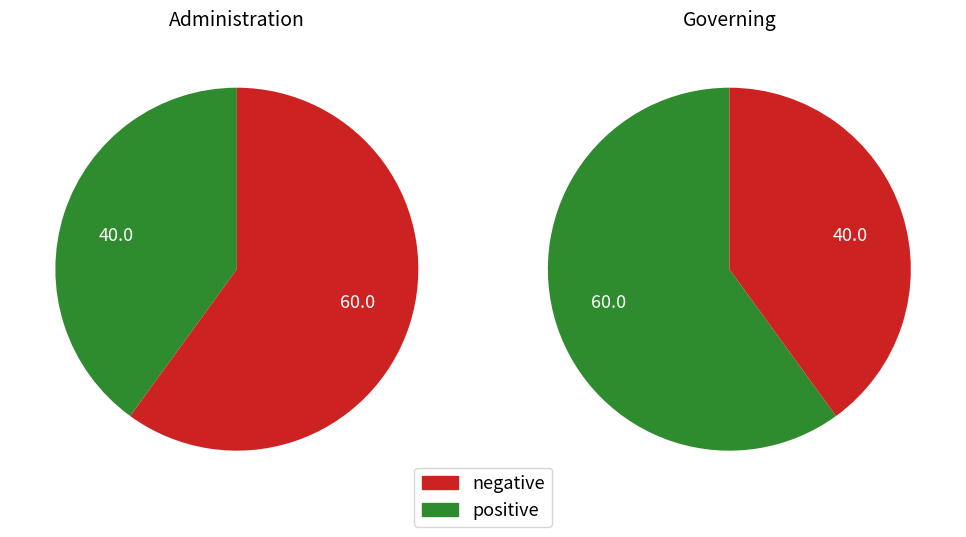

What percentage is the Administration slice, to the nearest percent?

40%